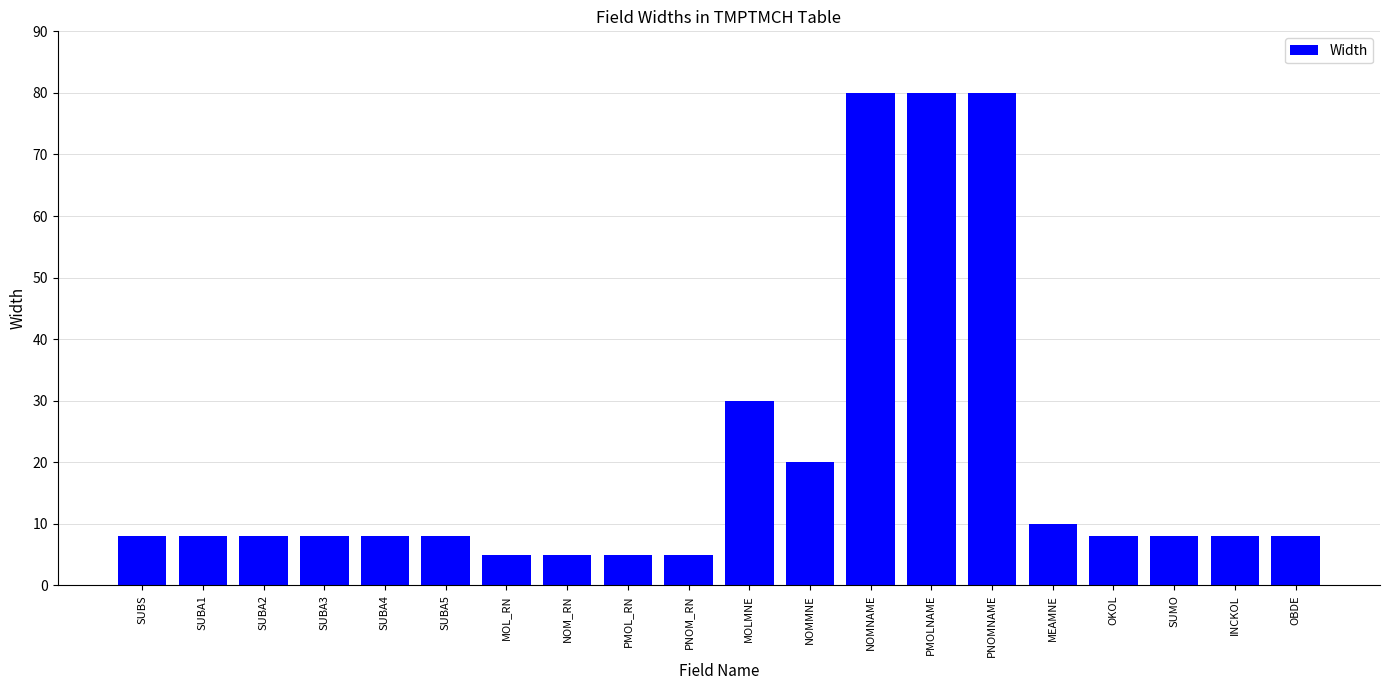

What is the difference between the second highest and second lowest values?

75